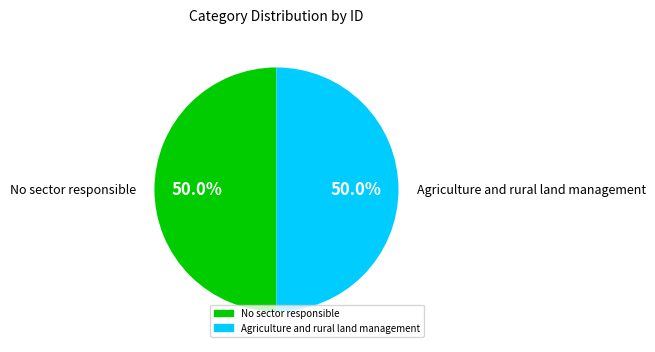

Approximately how many times larger is the value at Agriculture and rural land management compared to No sector responsible?

1.0